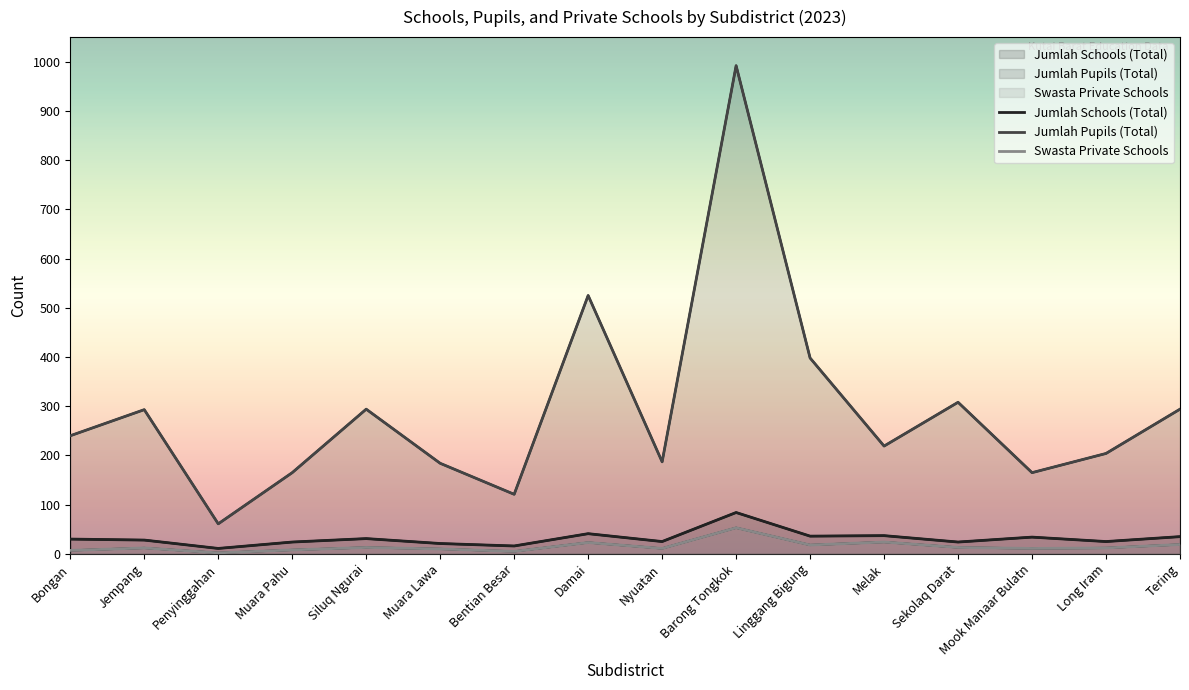

The value of Jumlah Pupils (Total) at Tering is 526. True or false?

False